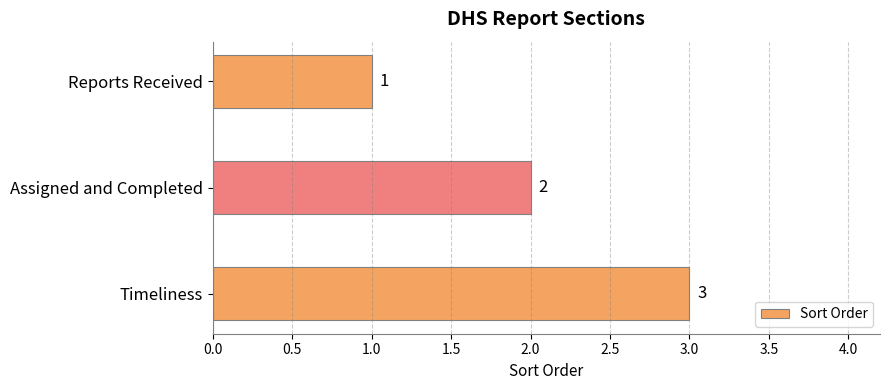

How many values are below 2?

1